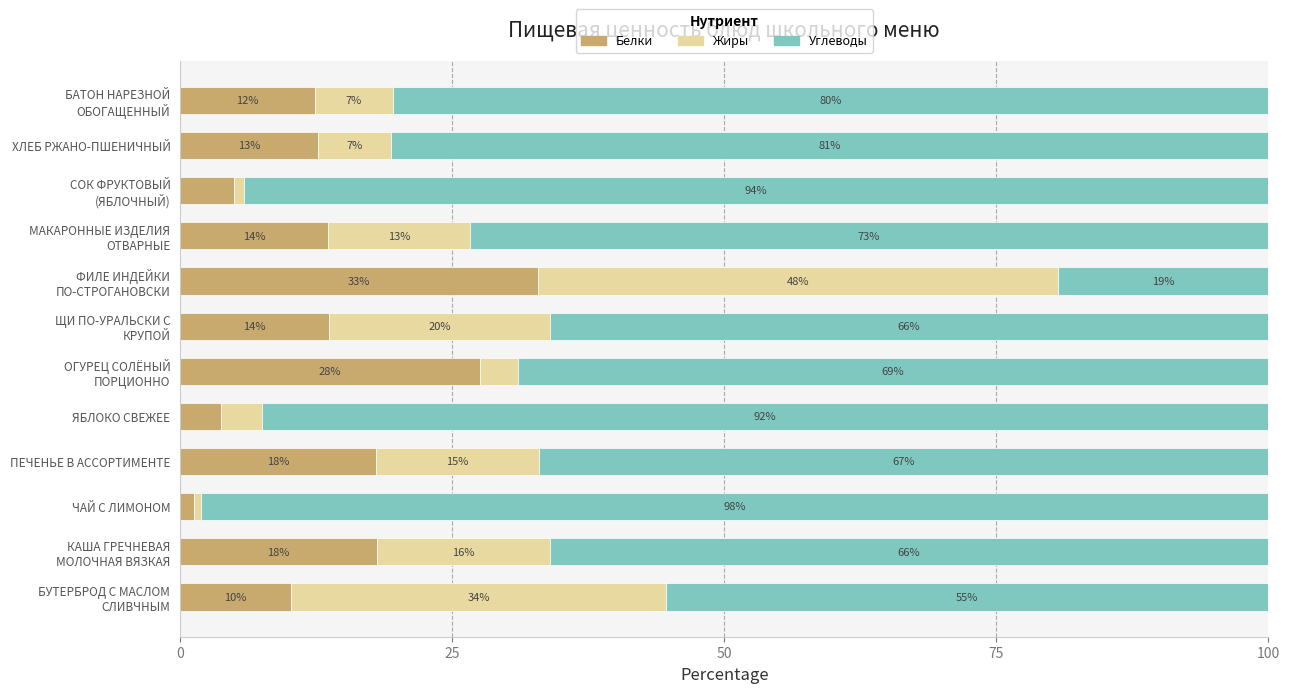

What are all the series names shown in the legend?

Белки, Жиры, Углеводы